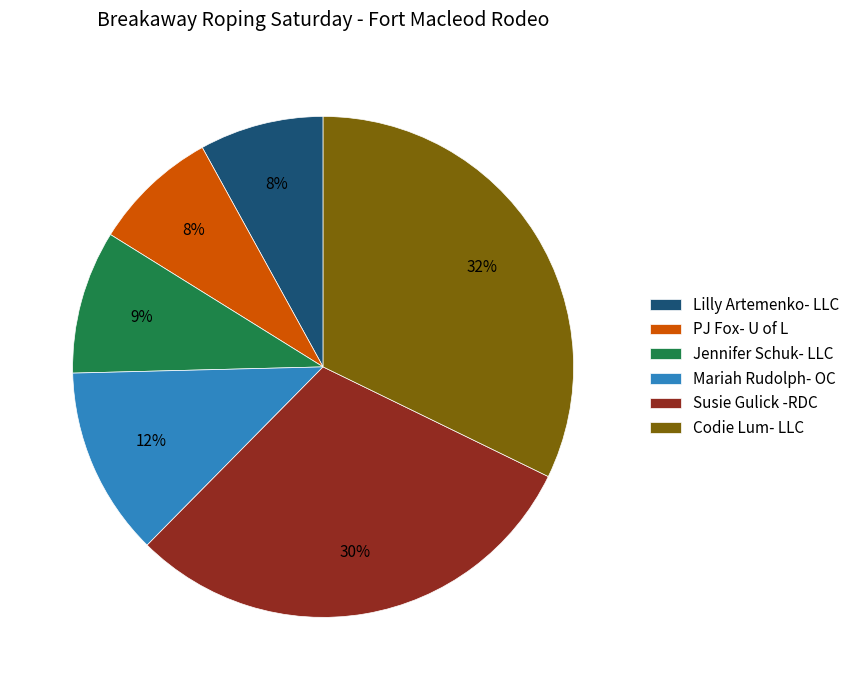

Between Mariah Rudolph- OC and Codie Lum- LLC, which is larger?

Codie Lum- LLC